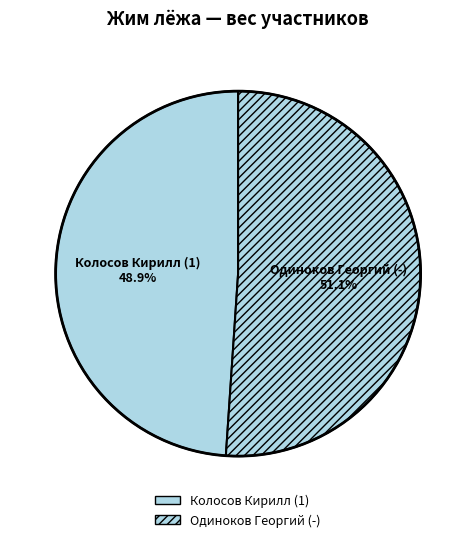

What is the majority slice?

Одиноков Георгий (-)